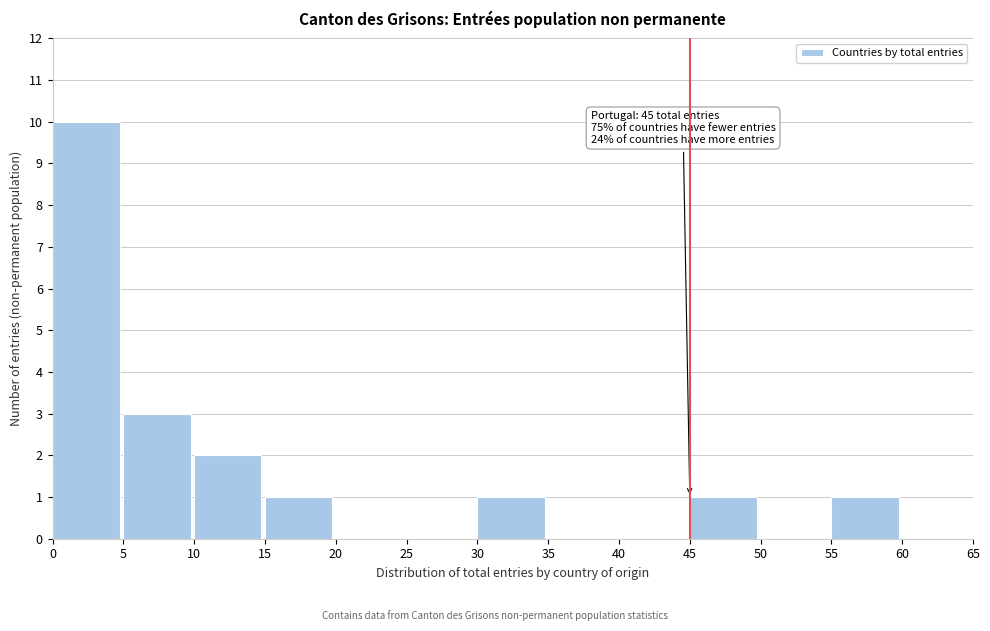

Over which range of the x-axis is the bar tallest?

0 to 5